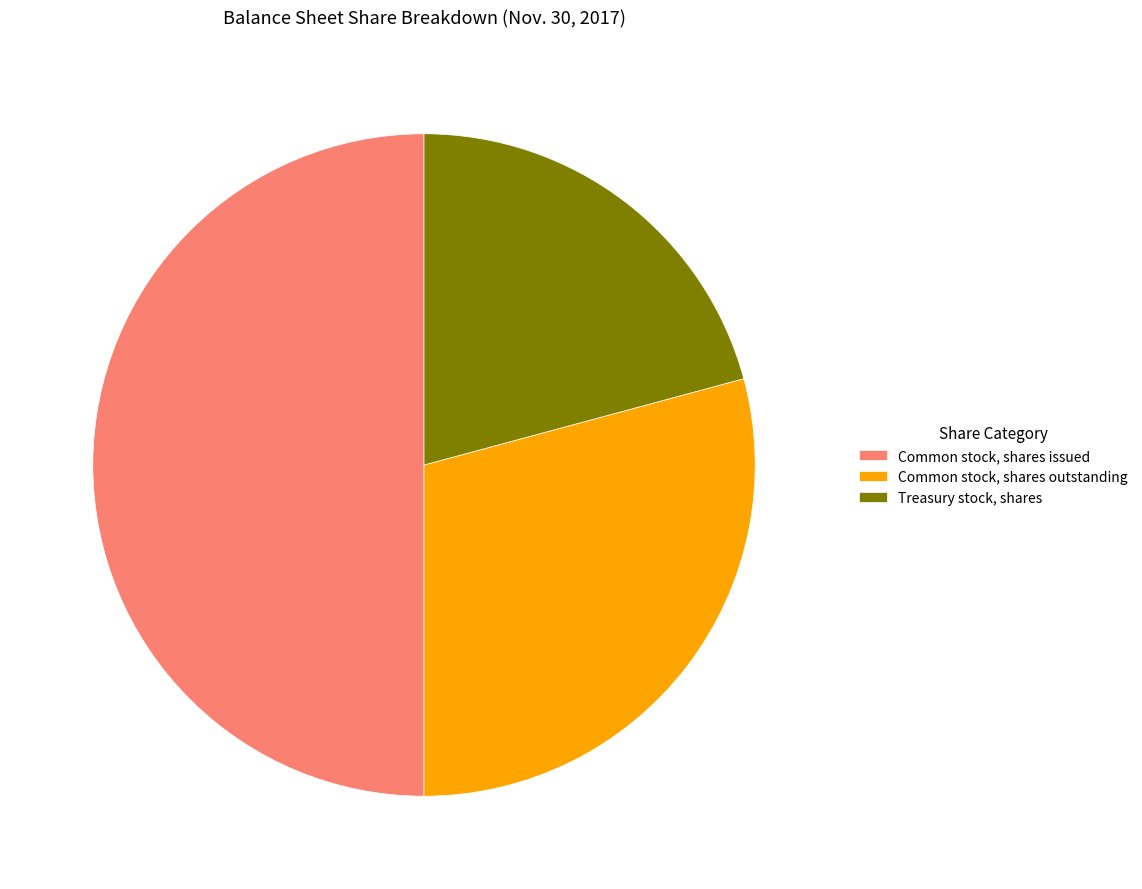

Is Common stock, shares outstanding the majority of the pie?

No